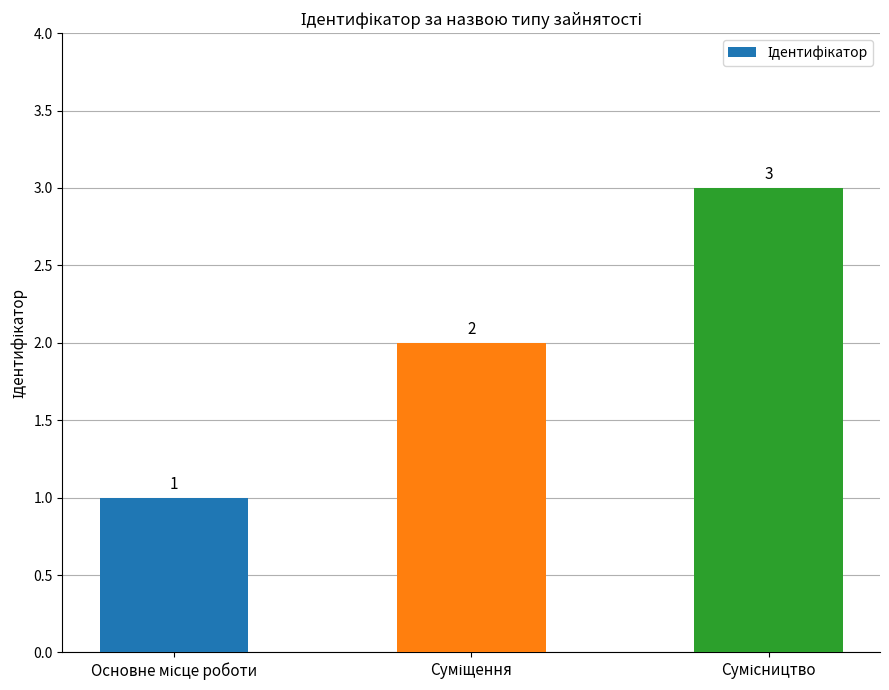

Reading right to left, what are all the values shown in this chart?

3	2	1